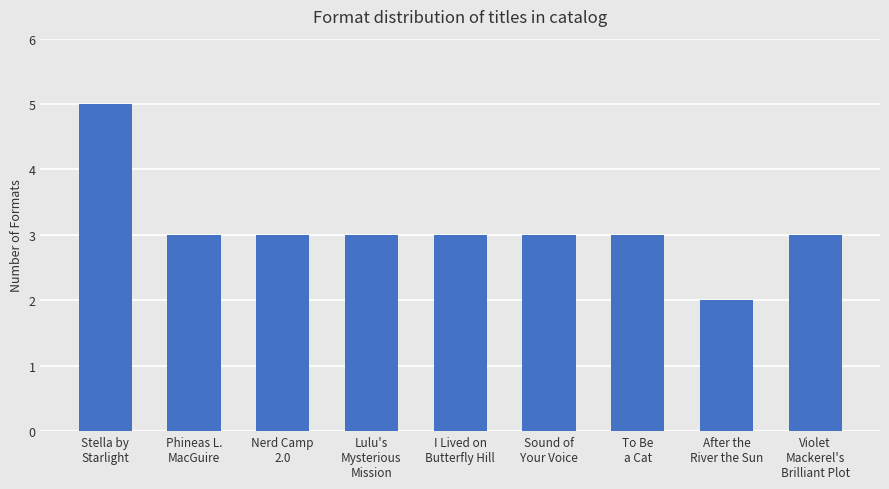

What is the sum of the values at To Be
a Cat and Stella by
Starlight?

8